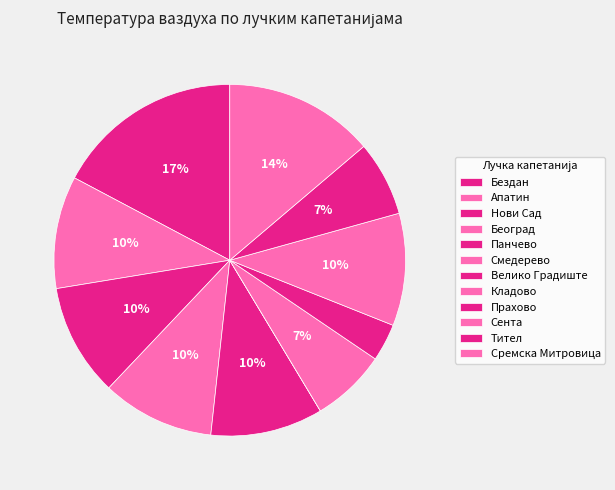

Is Београд the majority of the pie?

No